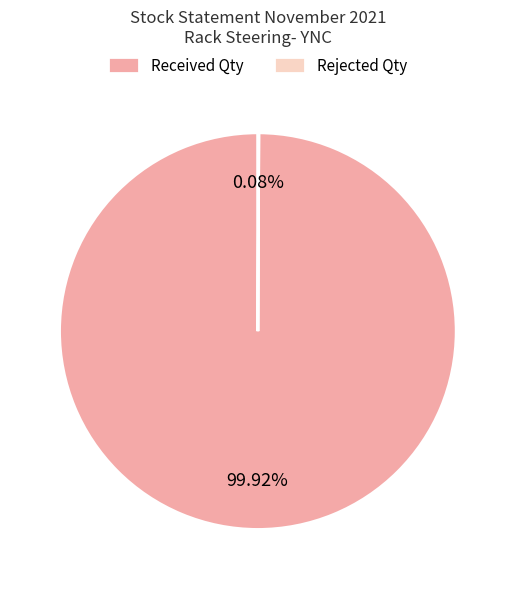

What is the largest slice in the pie chart?

Received Qty